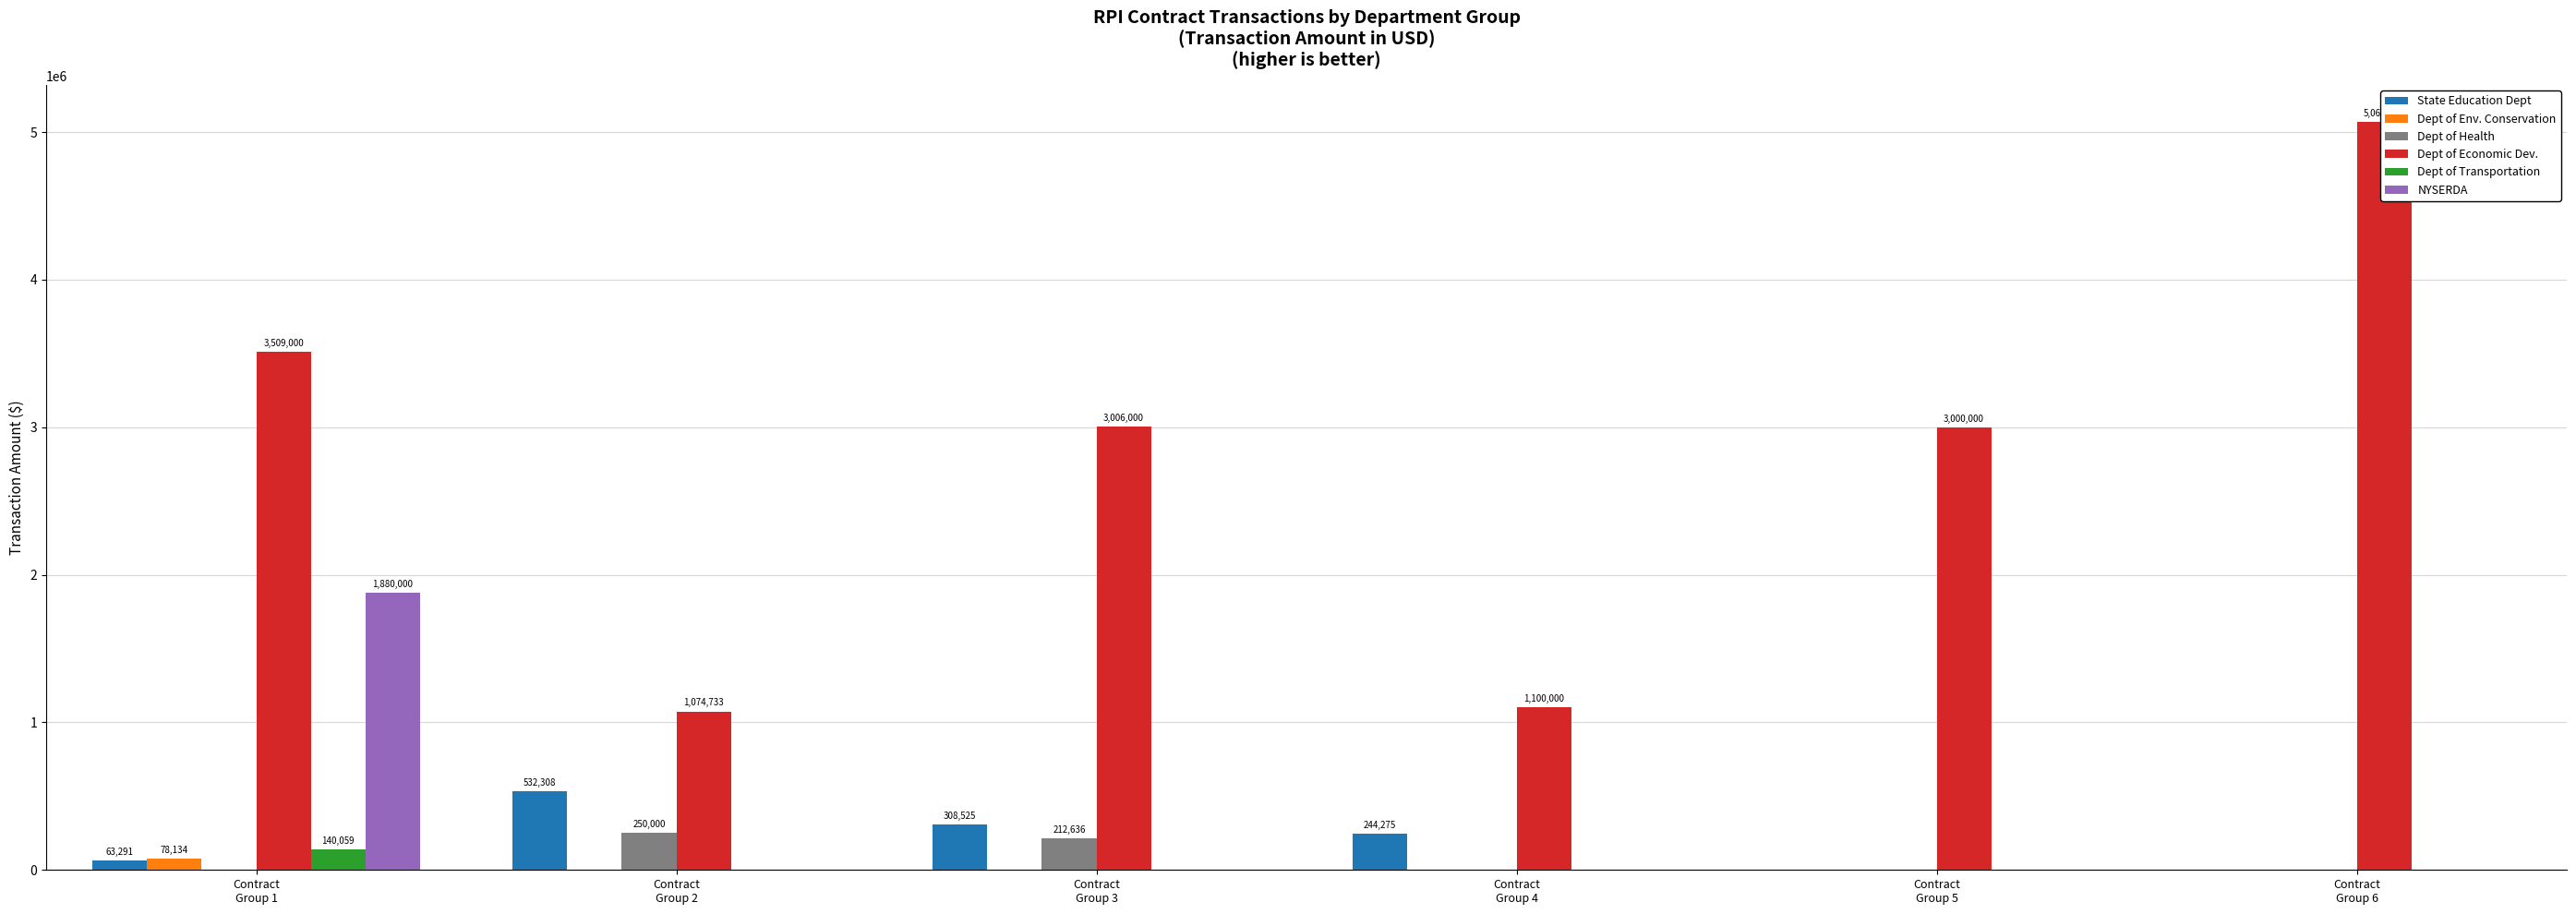

At which category is the sum across all series the highest?

Contract
Group 1